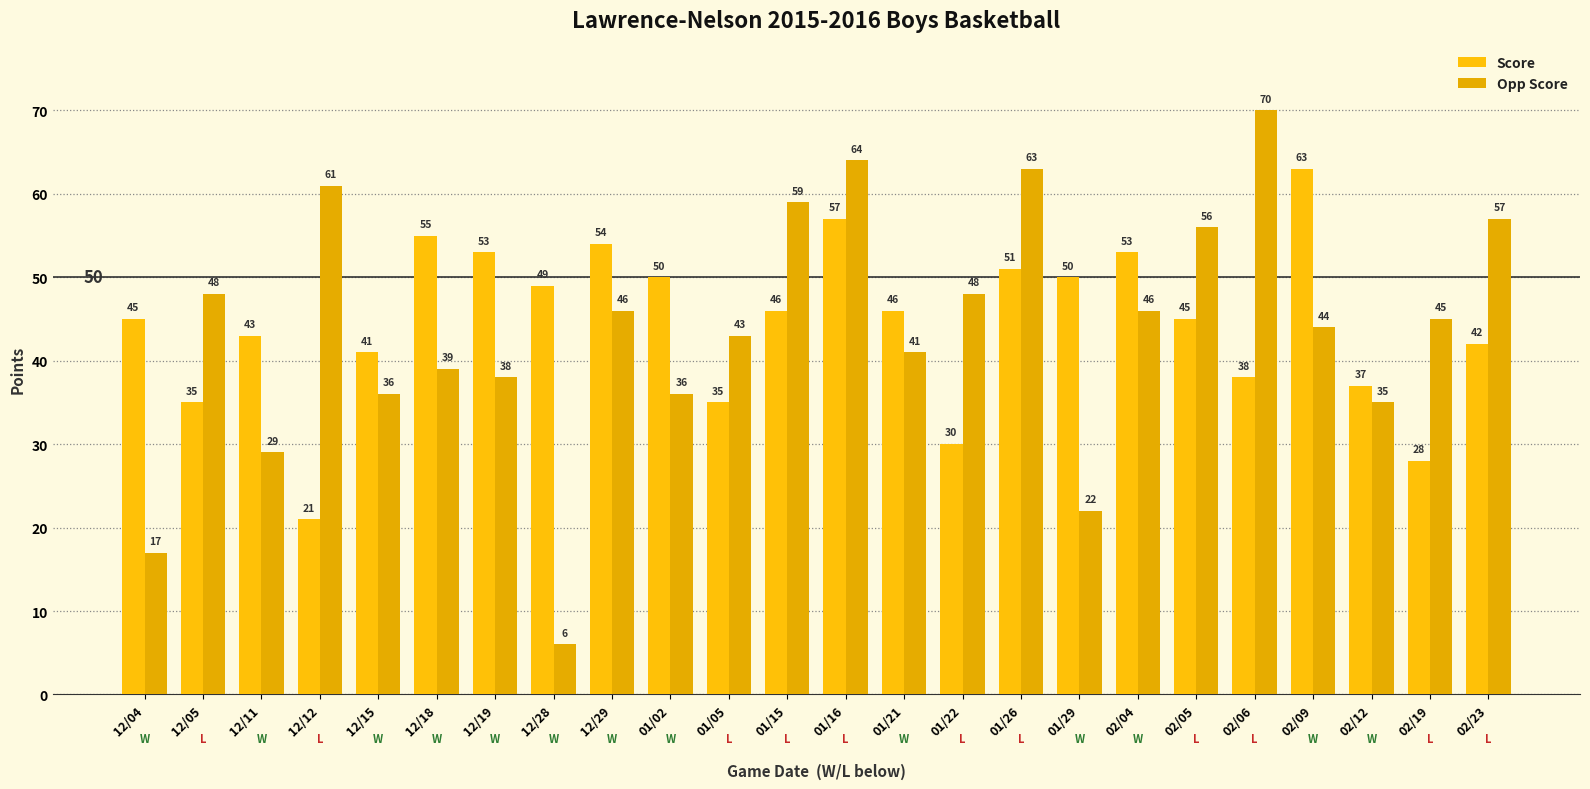

What is the sum of the Opp Score values at 01/21 and 12/28?

47